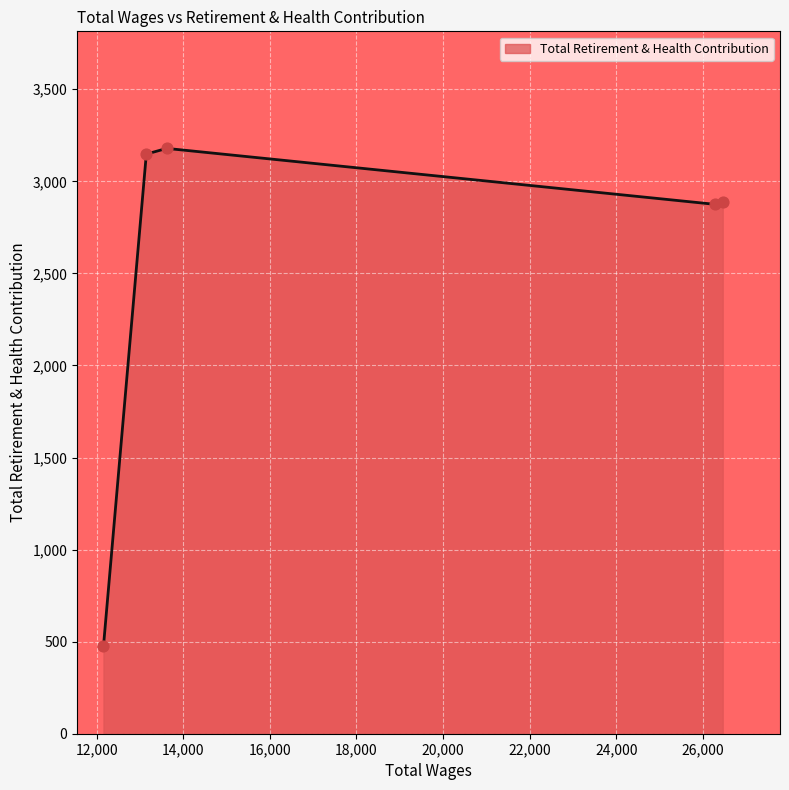

What is the maximum value shown in the chart?

3179